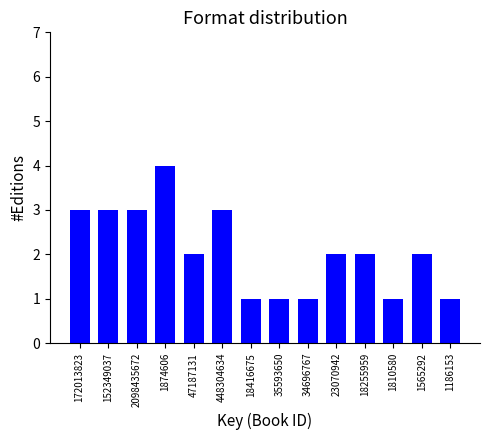

Reading left to right, extract all data points from this chart.

172013823=3	152349037=3	2098435672=3	1874606=4	47187131=2	448304634=3	18416675=1	35593650=1	34696767=1	23070942=2	18255959=2	1810580=1	1565292=2	1186153=1